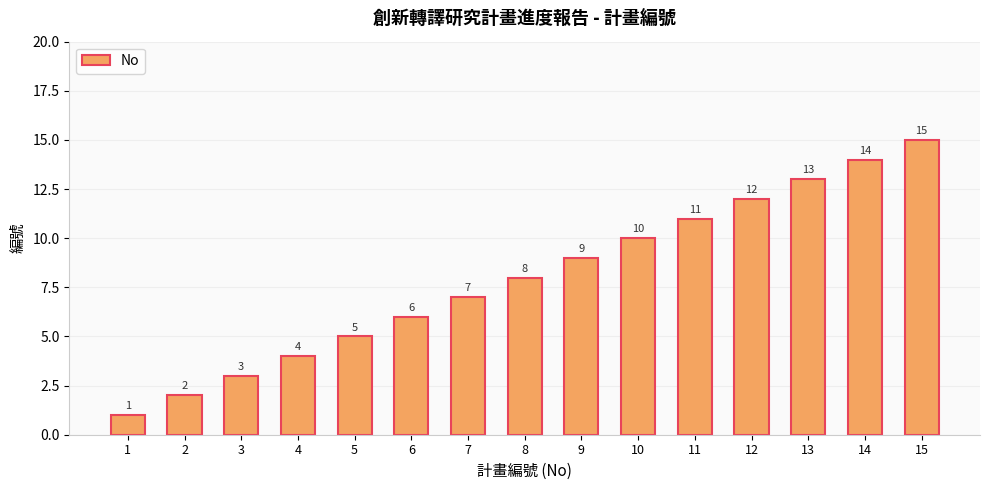

Approximately how many times larger is the value at 15 compared to 14?

1.1